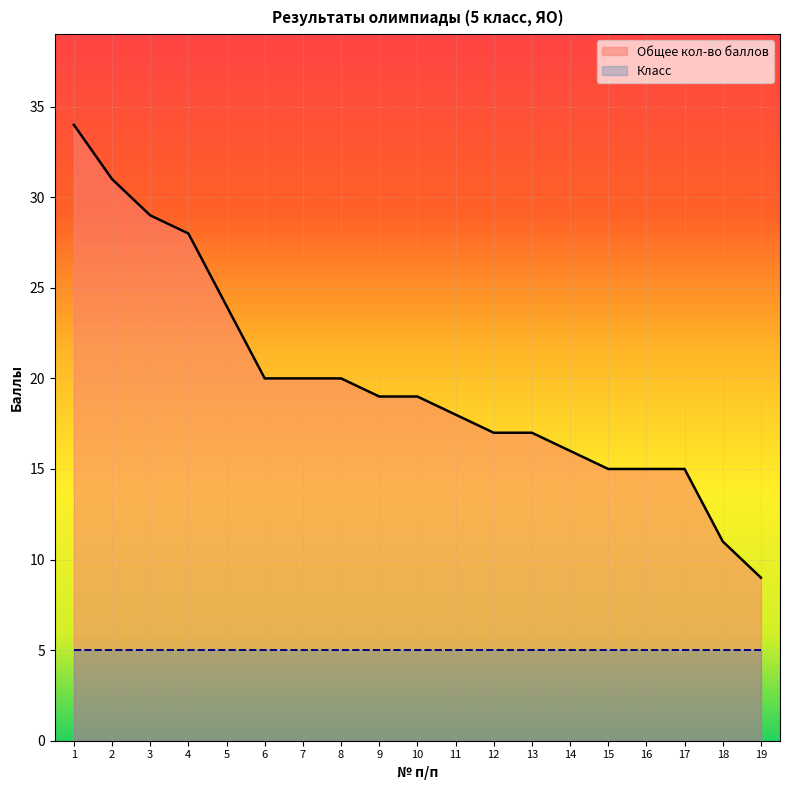

What is the minimum value shown in the chart?

5